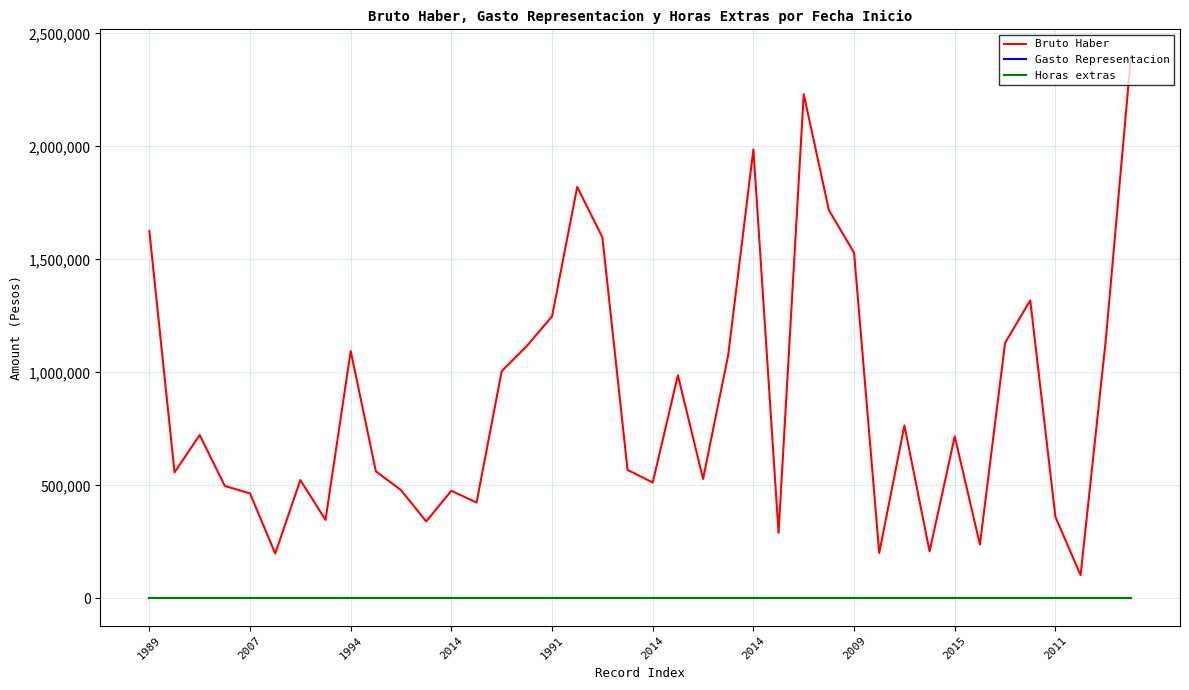

Does the chart have visible grid lines?

Yes